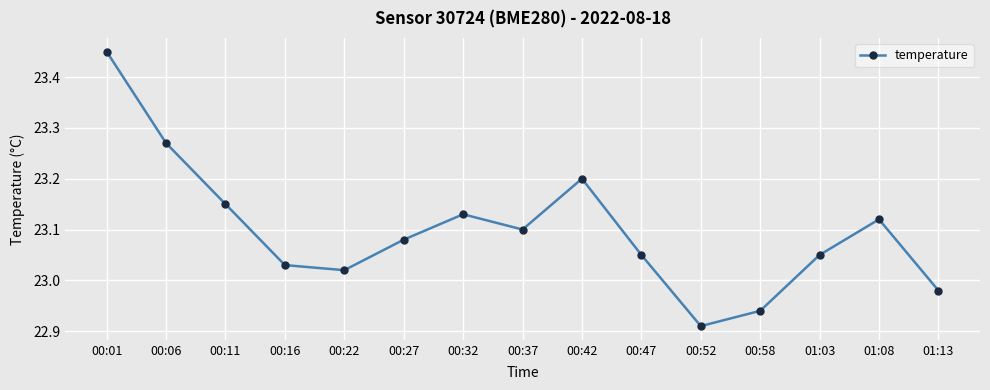

What is the label of the 2nd point from the left?

00:06